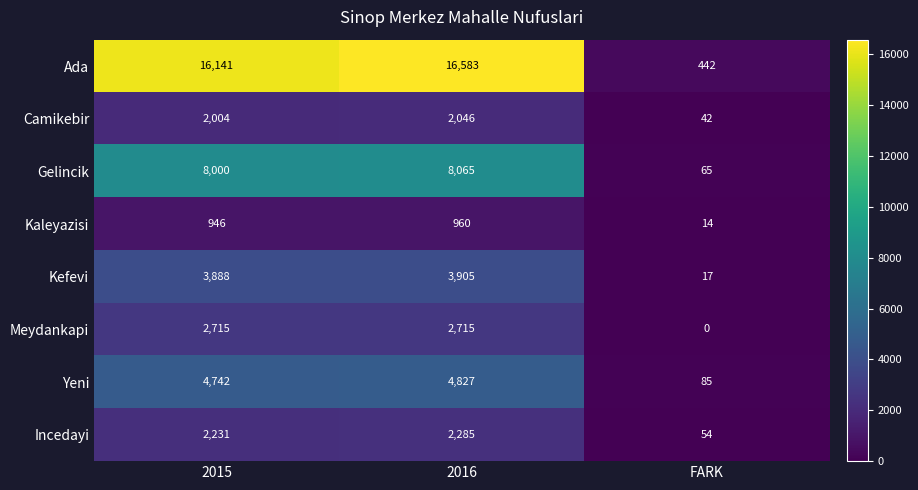

What is the difference between the maximum and minimum values in the Meydankapi series?

2715